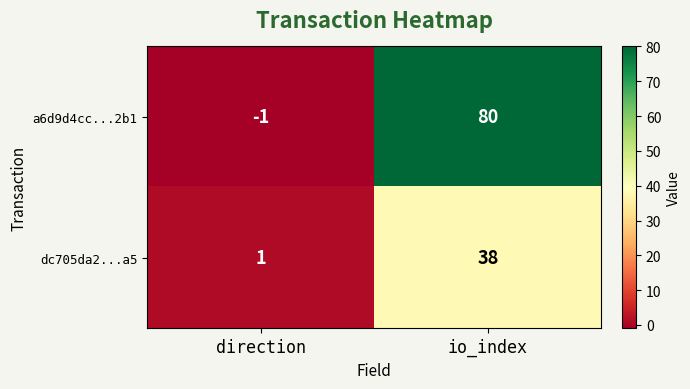

Rank the categories by dc705da2...a5 value from highest to lowest.

io_index, direction